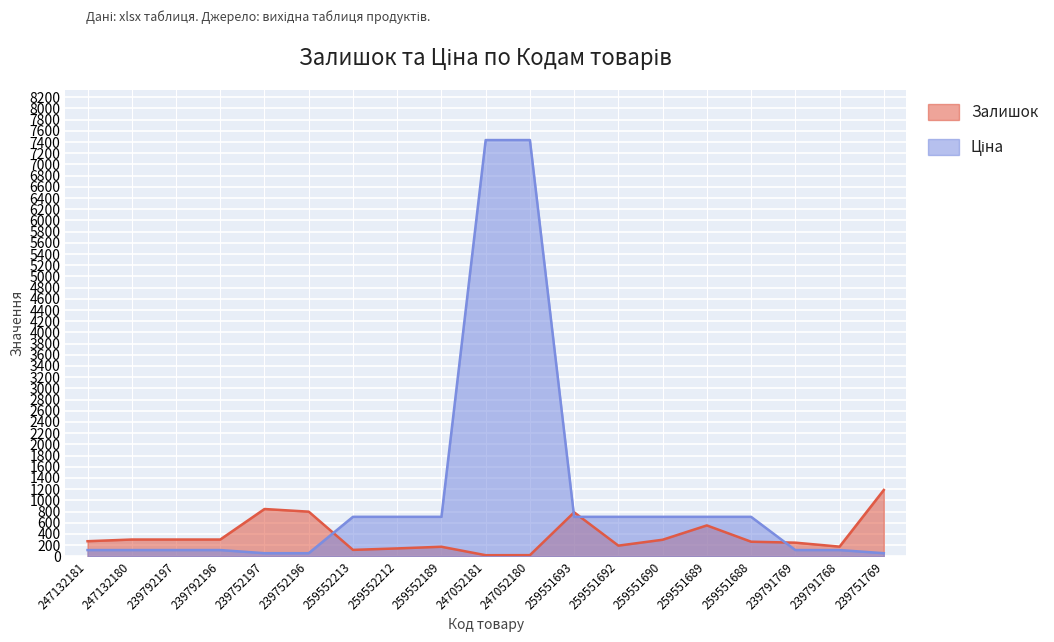

True or false: Ціна and Залишок intersect in this chart.

True